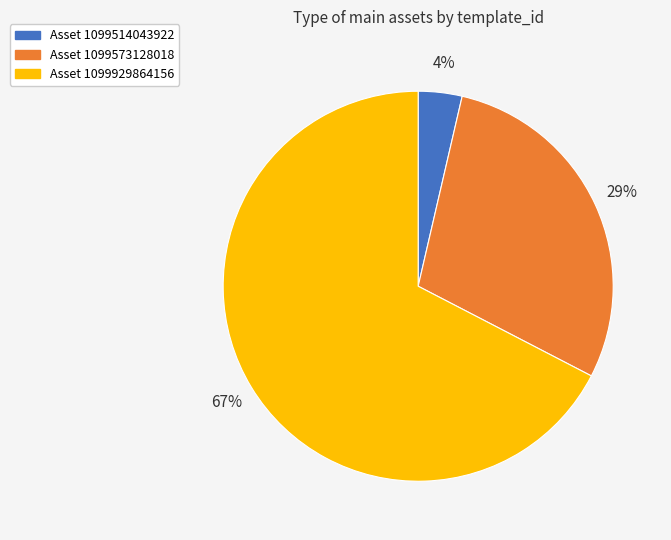

Is there any slice that represents more than half of the pie?

Yes